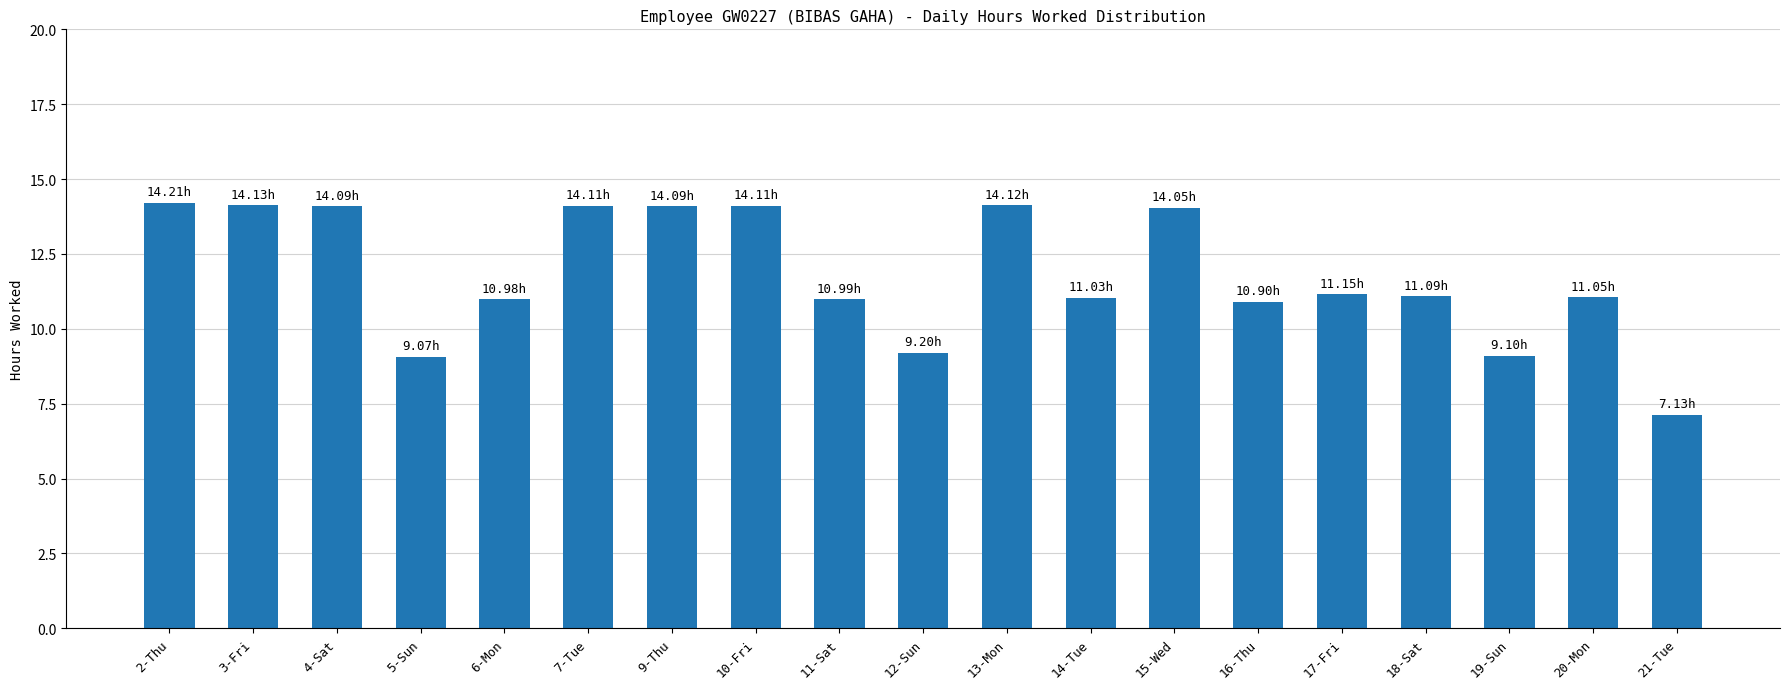

What is the value of the 9th bar from the left?

11.0